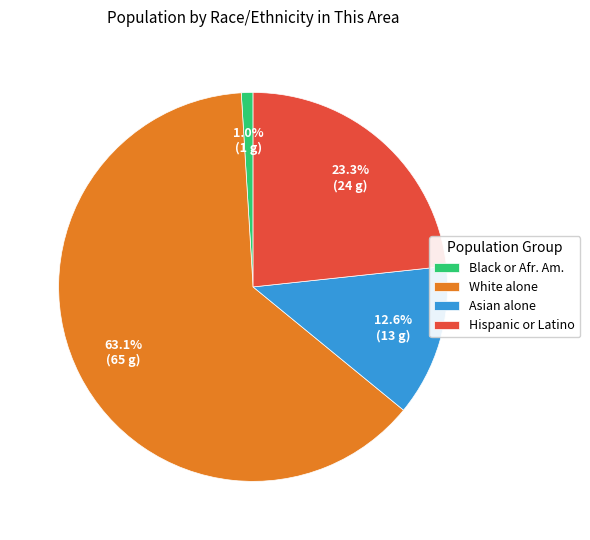

To the nearest percent, what is the combined percentage of Asian alone and White alone?

76%